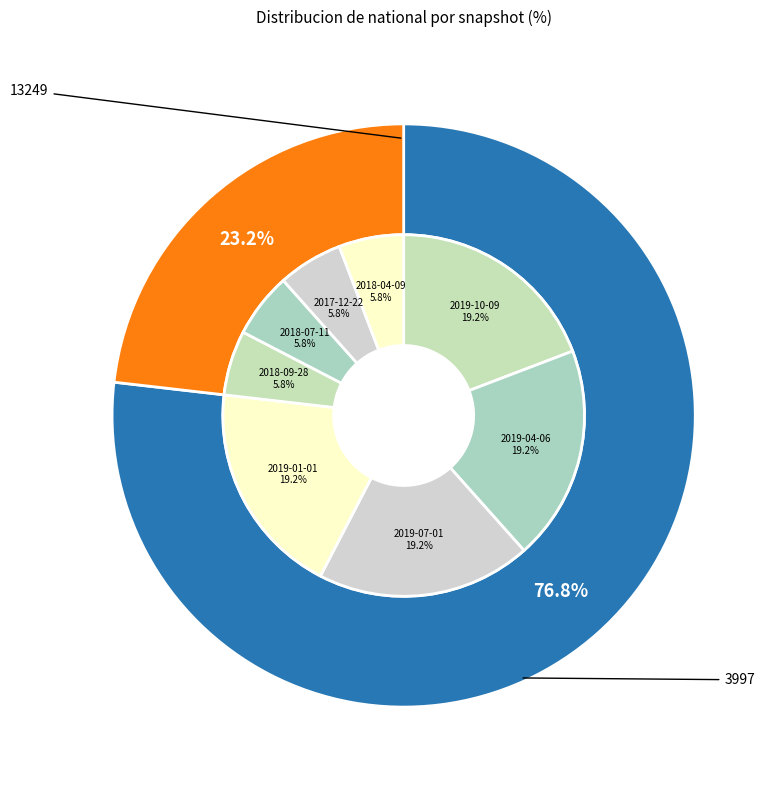

To the nearest percent, what is the average slice percentage?

12%